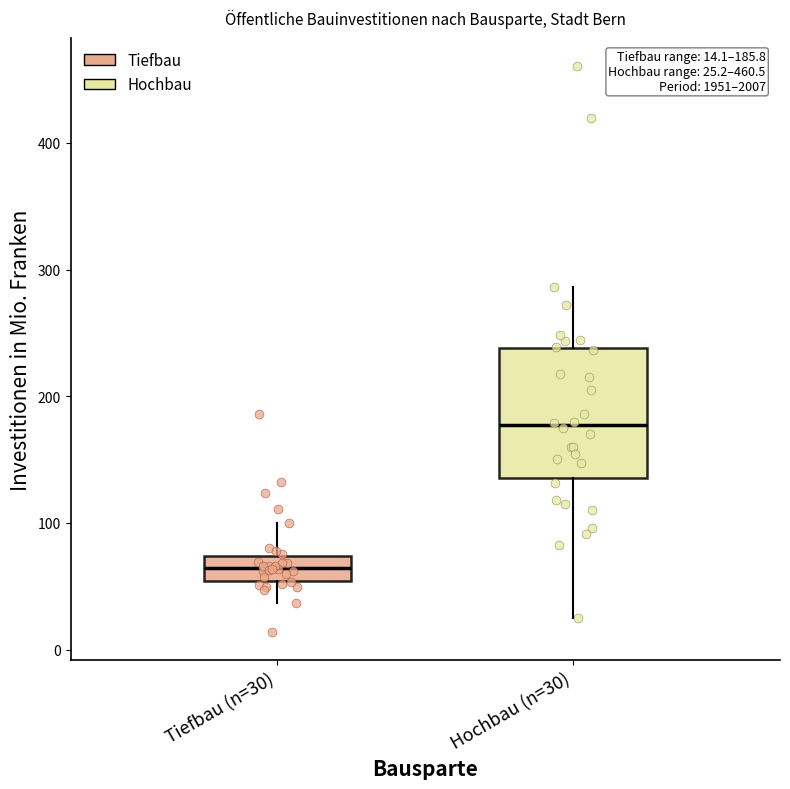

Which box is the tallest, from its lower edge to its upper edge?

Hochbau (n=30)